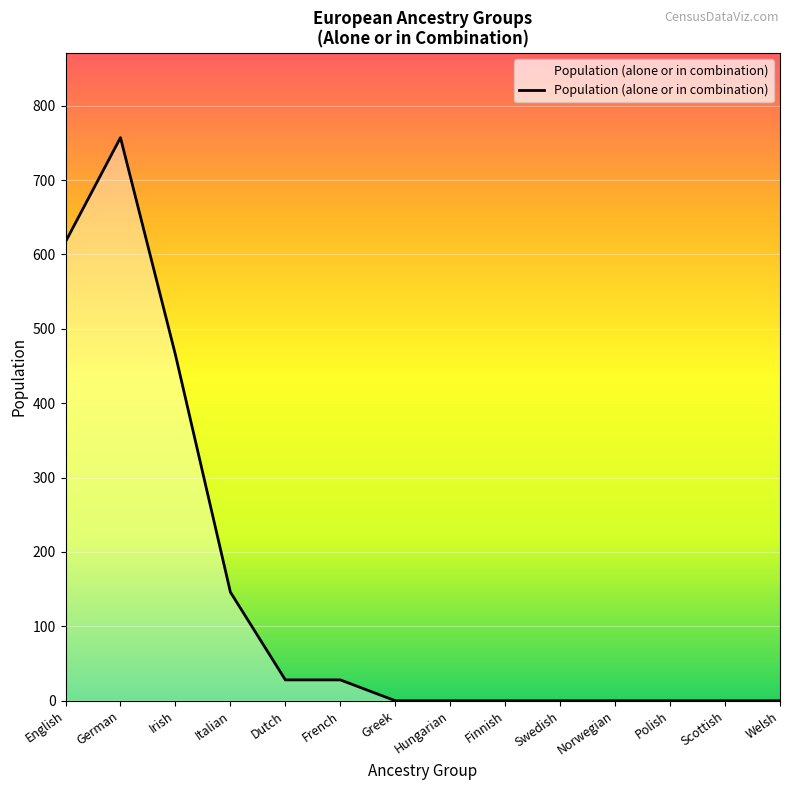

Is it true that the value at French is 28?

True